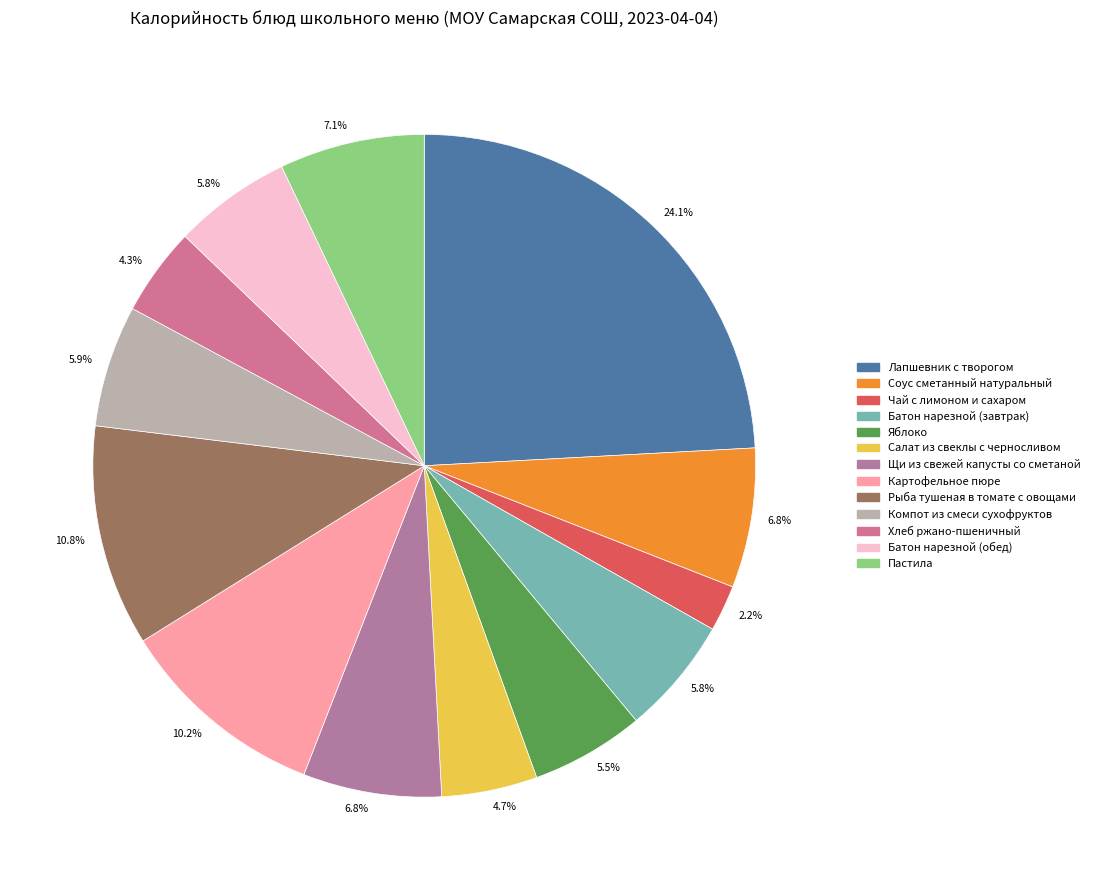

How many segments does this pie chart have?

13